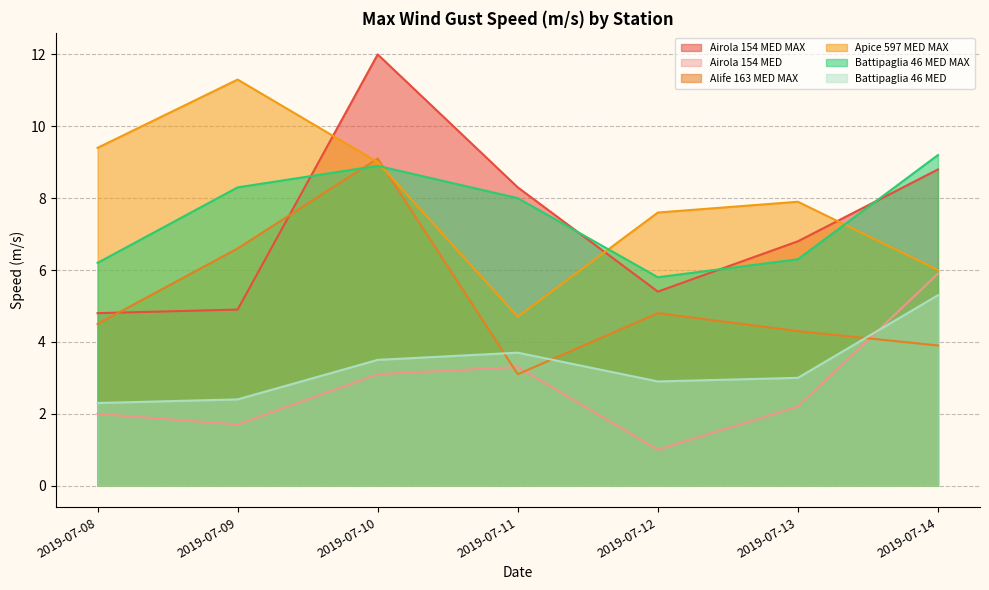

The value of Alife 163 MED MAX at 2019-07-10 is 9.1. True or false?

True